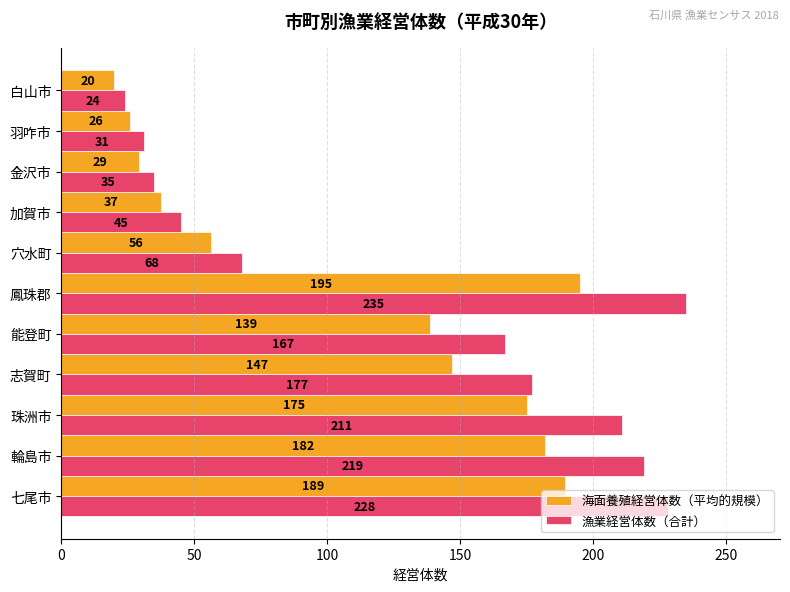

The 海面養殖経営体数（平均的規模） series shows 175.1 at 珠洲市. True or false?

True